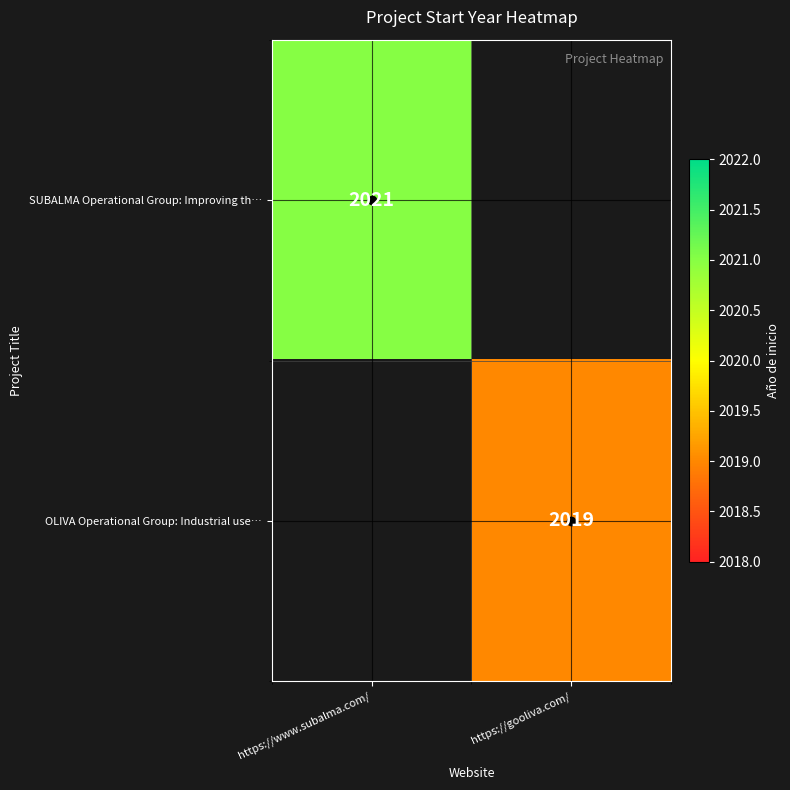

The value of SUBALMA Operational Group: Improving th… at https://www.subalma.com/ is 2989. True or false?

False